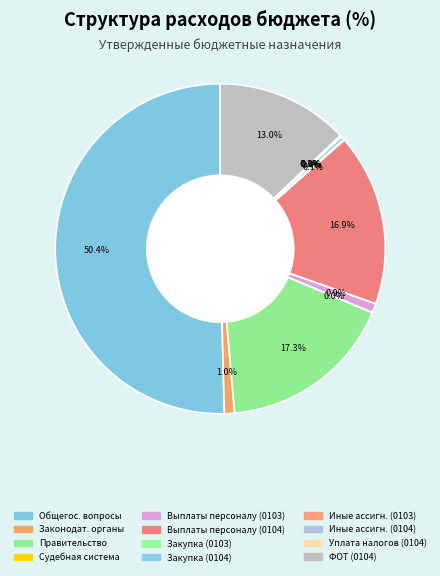

Which category accounts for the majority?

Общегос. вопросы